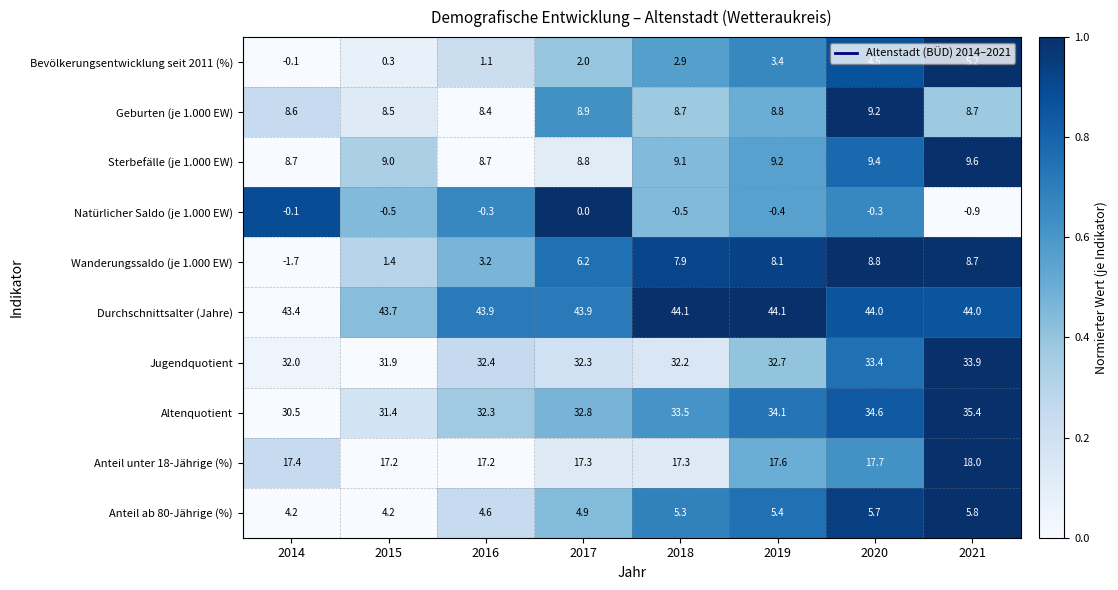

List the labels in order of Altenquotient value, largest first.

2021, 2020, 2019, 2018, 2017, 2016, 2015, 2014